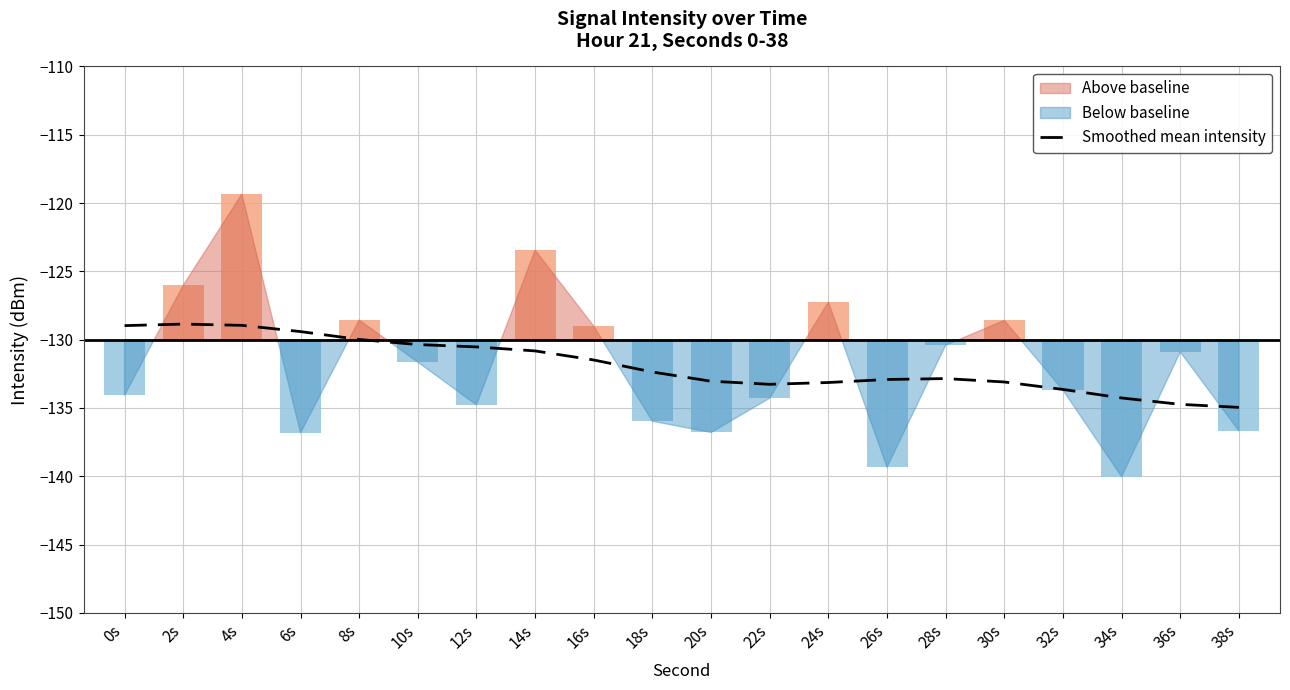

What is the highest value of the Smoothed mean intensity series?

-128.9